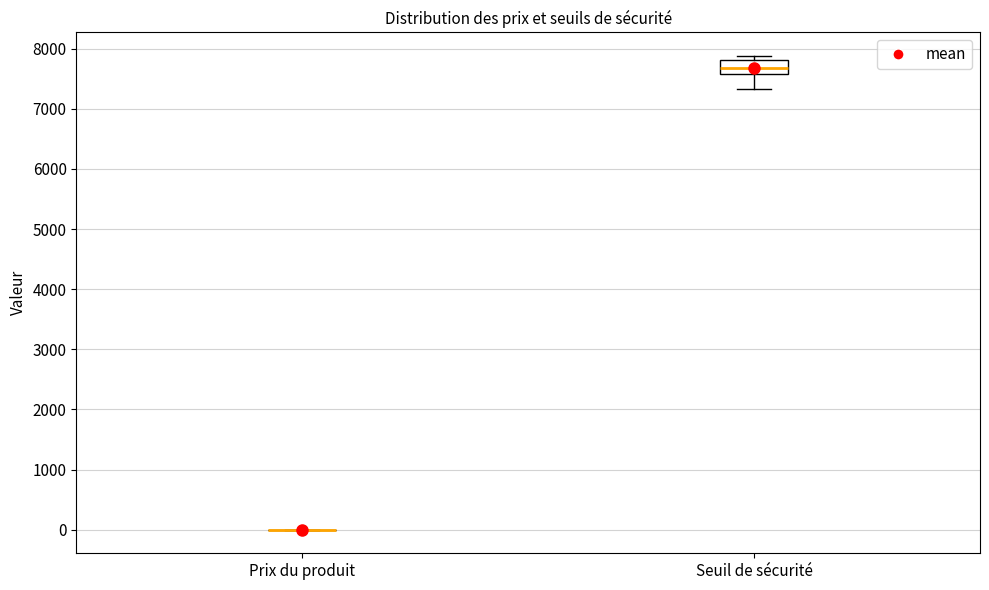

Which box is the tallest, from its lower edge to its upper edge?

Seuil de sécurité